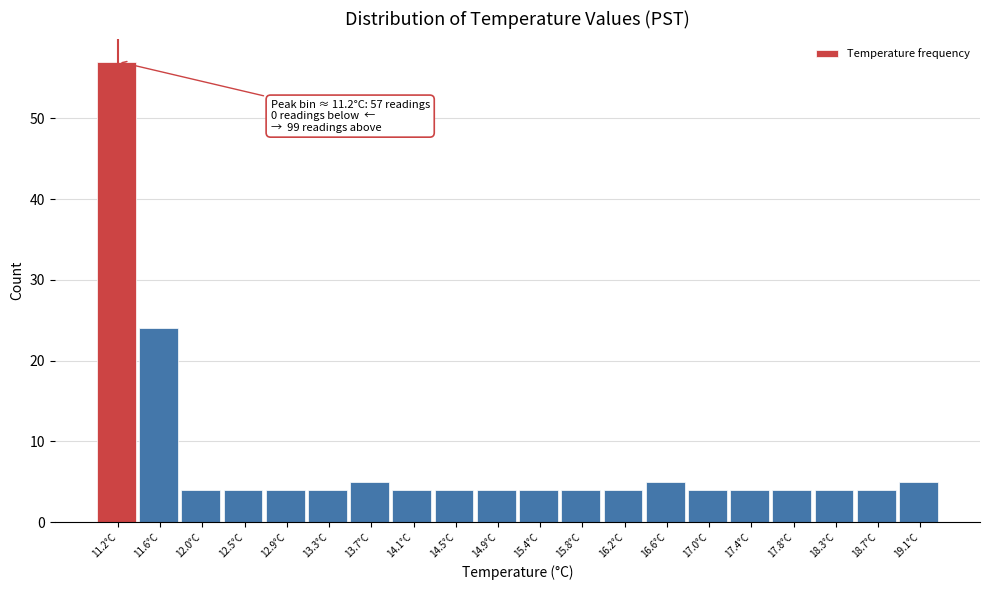

Over which range of the x-axis is the bar tallest?

11.000 to 11.415